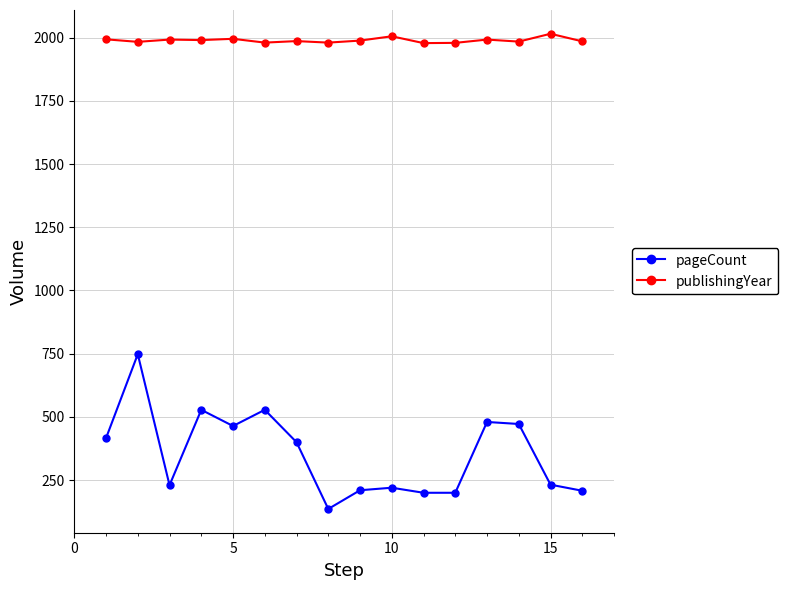

Count the number of categories in the chart.

16